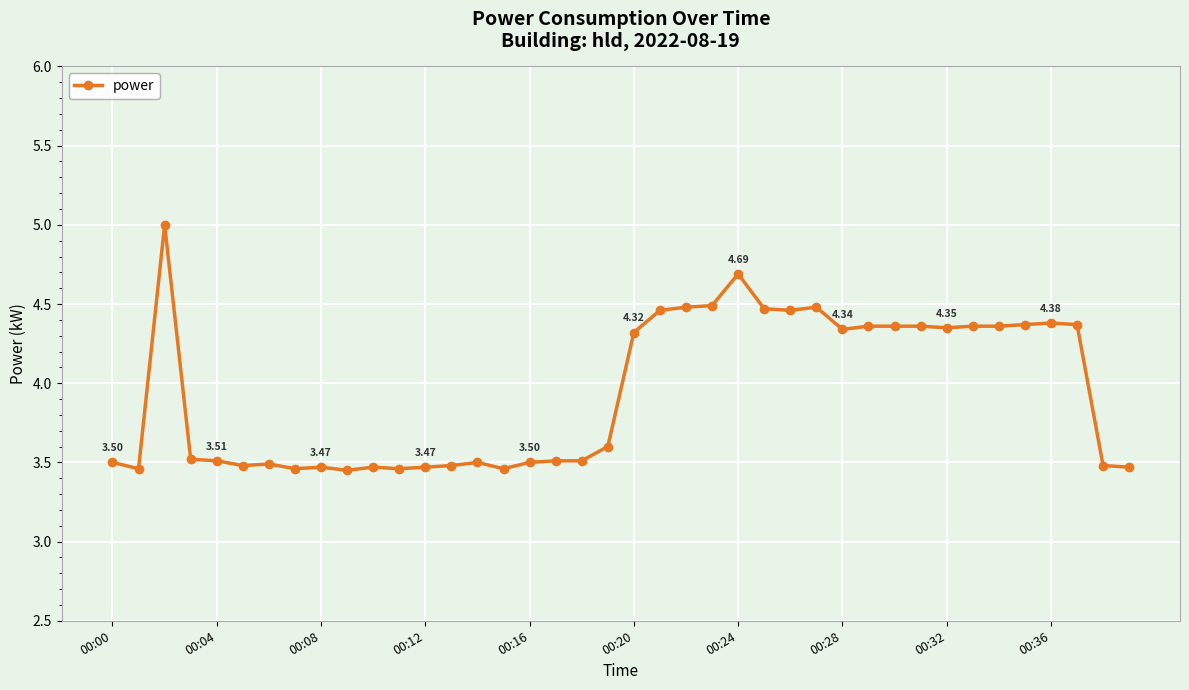

True or false: there are more than 2 points higher than both neighbors.

True